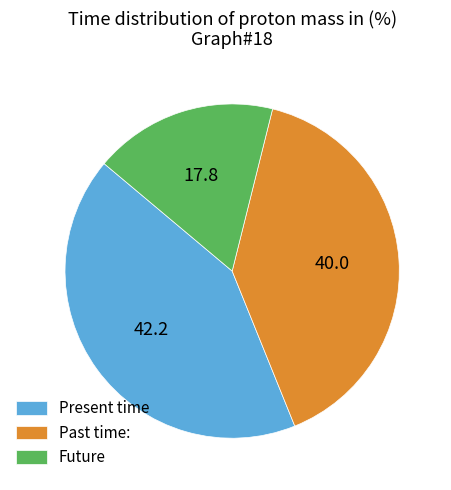

Rank the categories by value from highest to lowest.

Present time, Past time:, Future